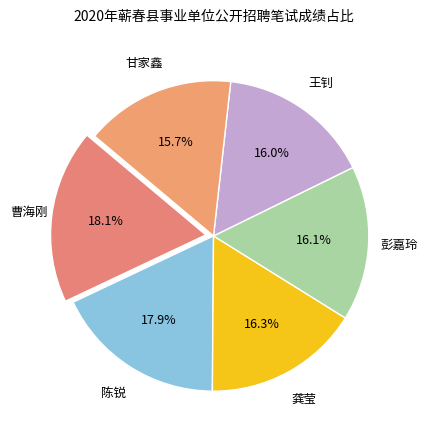

True or false: 龚莹 accounts for 16% of the total.

True